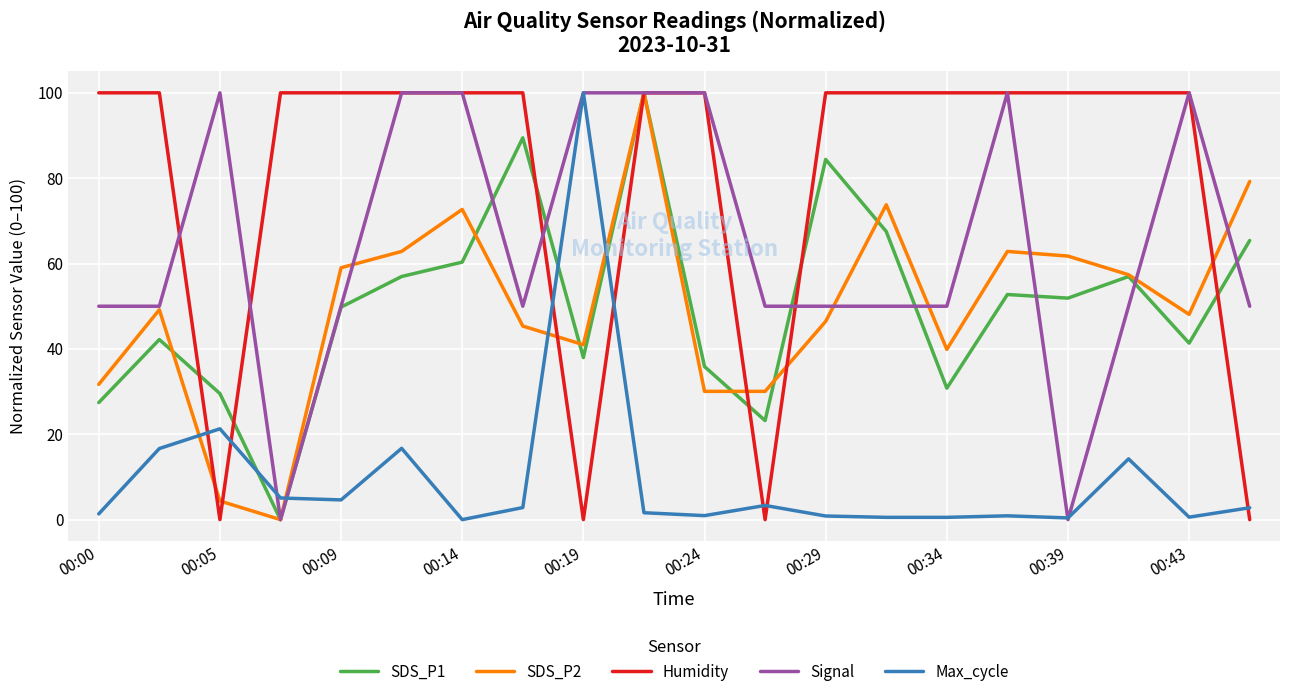

What is the maximum value shown in the chart?

100.0